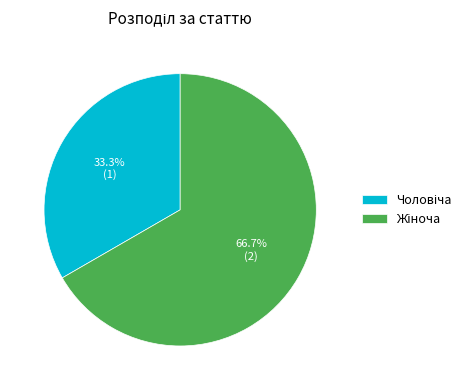

Does any single category account for the majority?

Yes